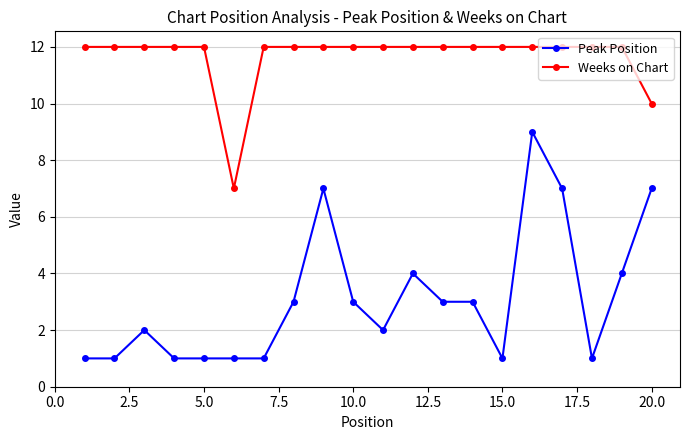

Reading left to right, what are all the values shown in this chart?

Peak Position: 1	1	2	1	1	1	1	3	7	3	2	4	3	3	1	9	7	1	4	7
Weeks on Chart: 12	12	12	12	12	7	12	12	12	12	12	12	12	12	12	12	12	12	12	10